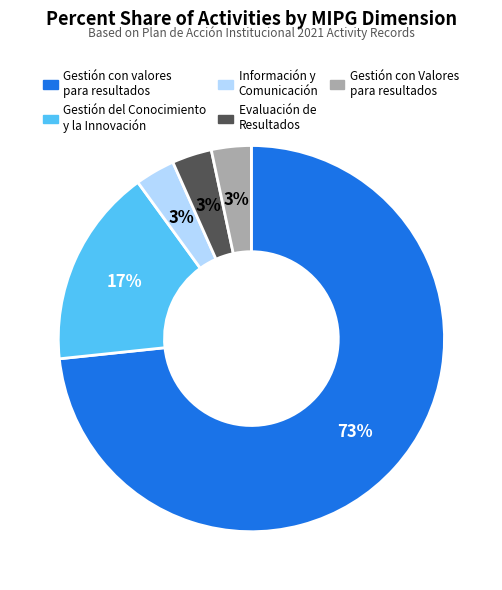

To the nearest percent, what percentage of the pie is Evaluación de Resultados?

3%